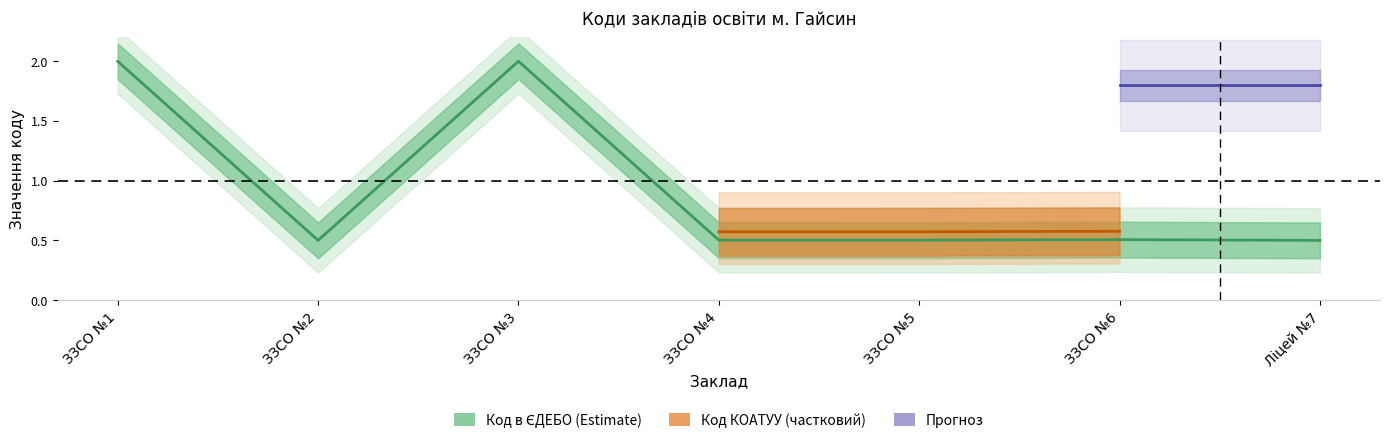

What is the sum of all values?

6.5